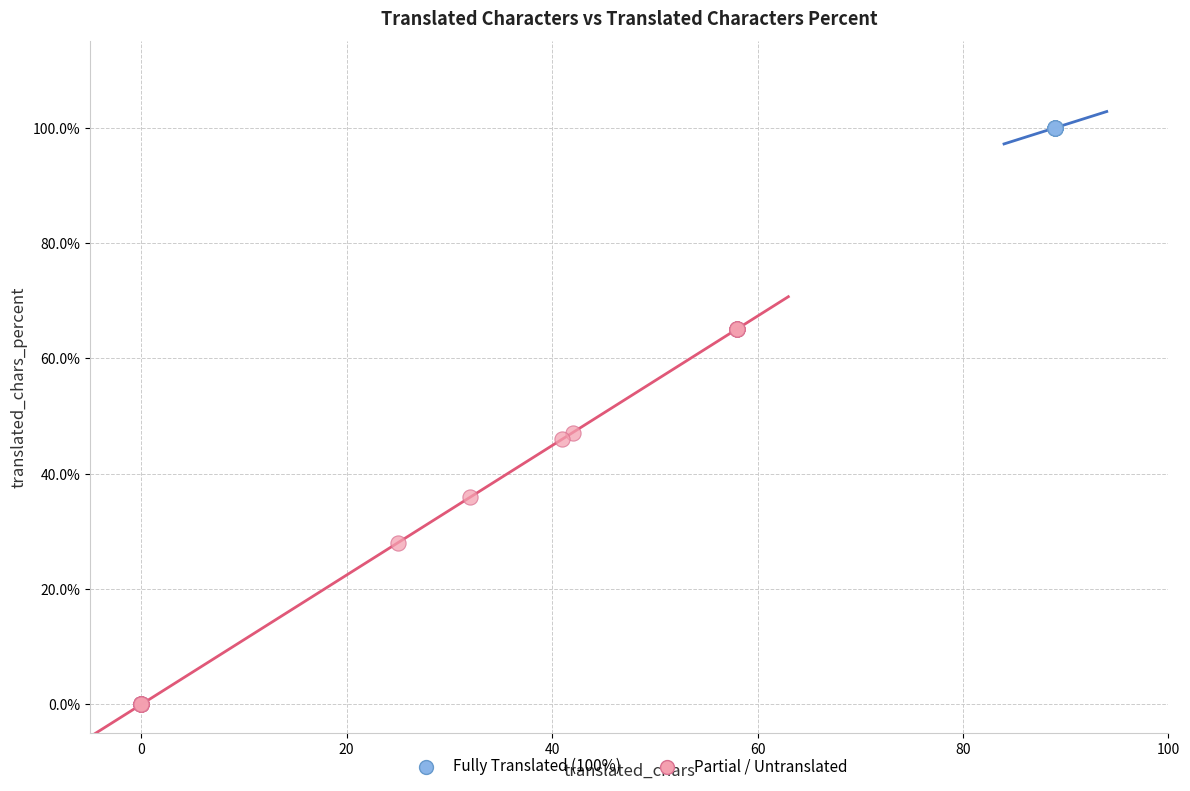

What are all the series names shown in the legend?

Fully Translated (100%), Partial / Untranslated